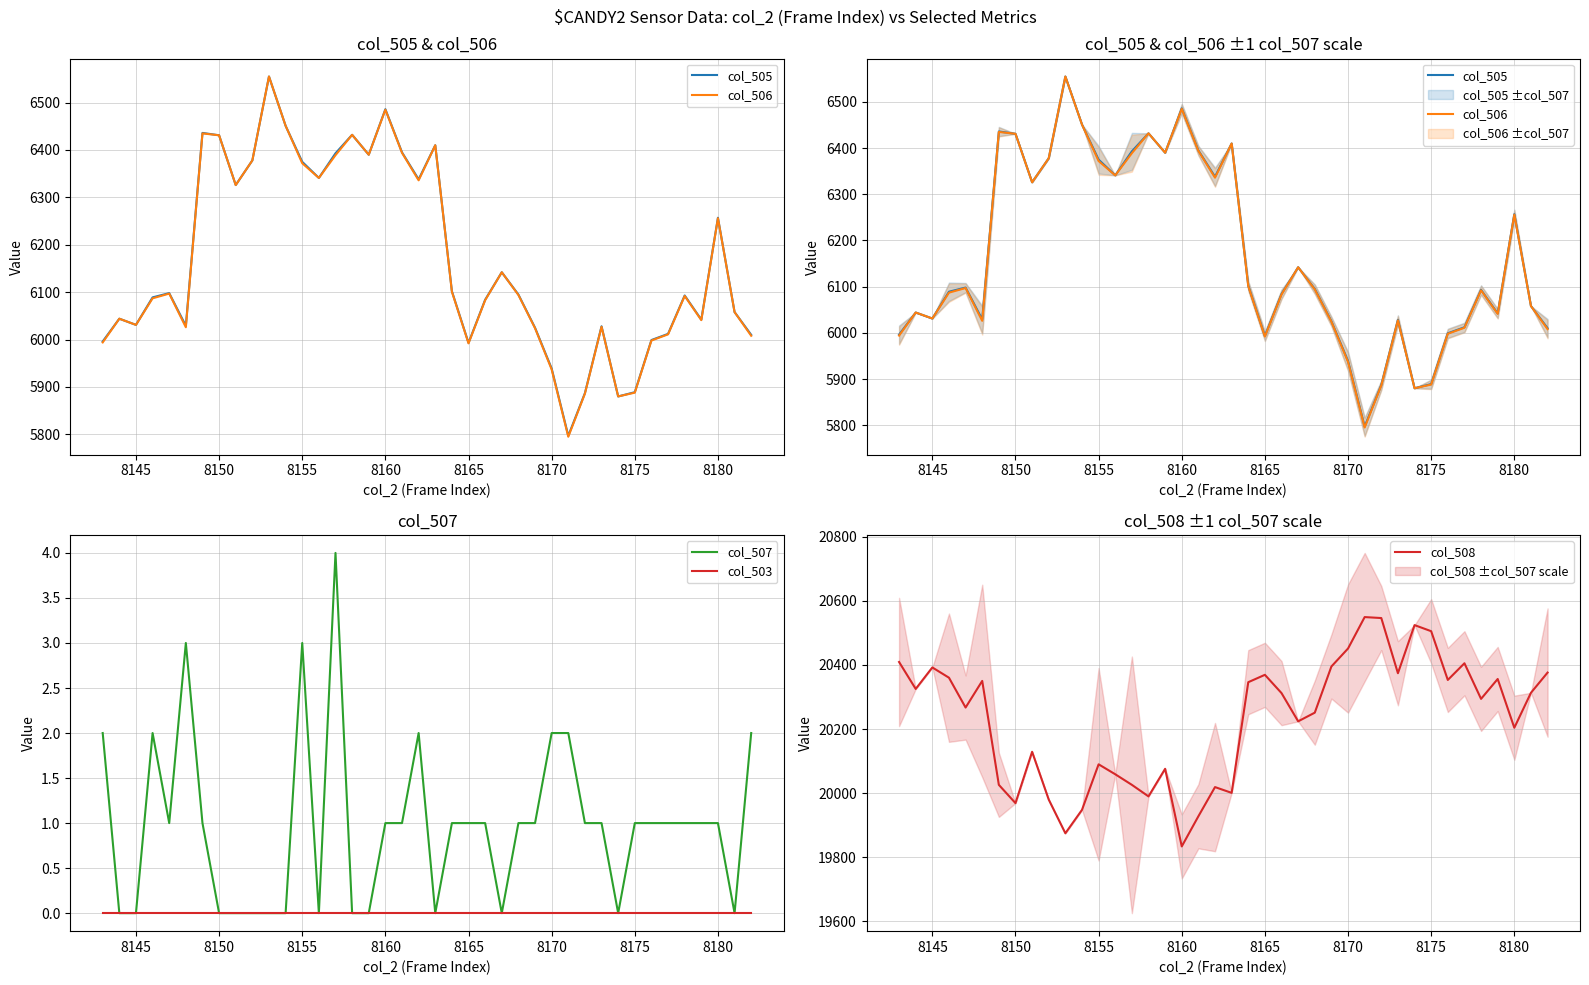

The value of col_503 at 8145 is 0. True or false?

True